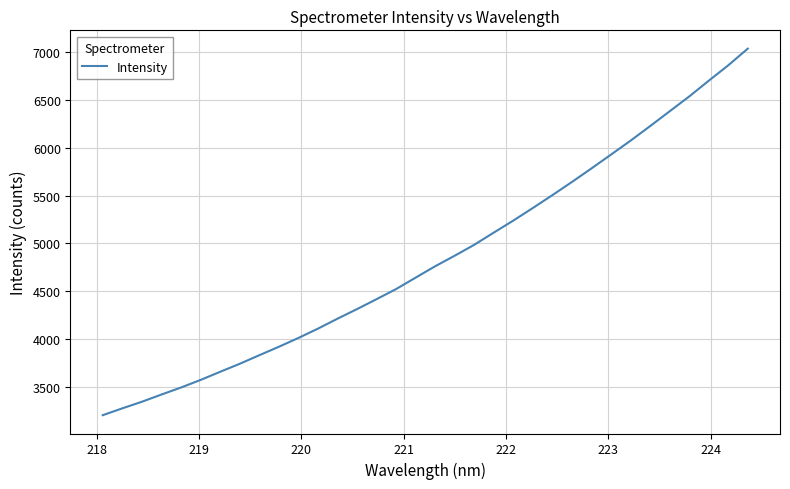

What is the minimum value shown in the chart?

3204.7